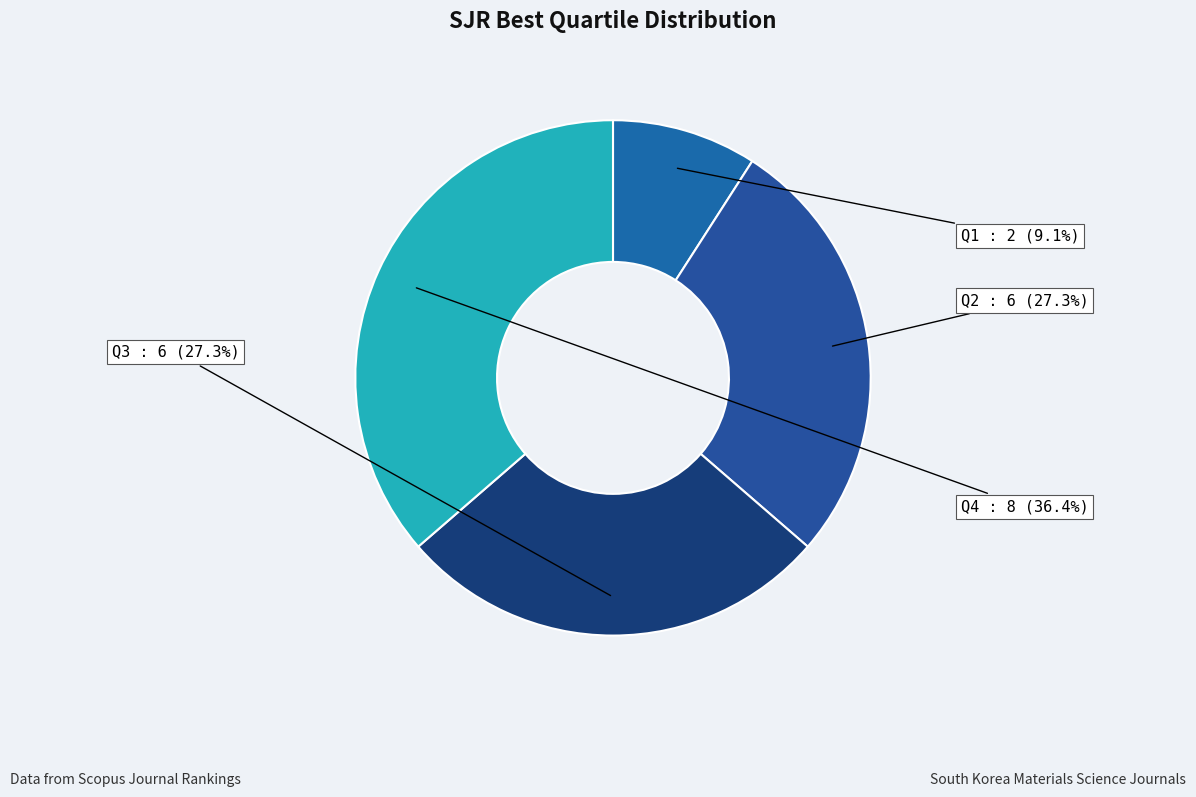

Count the number of slices in the pie.

4